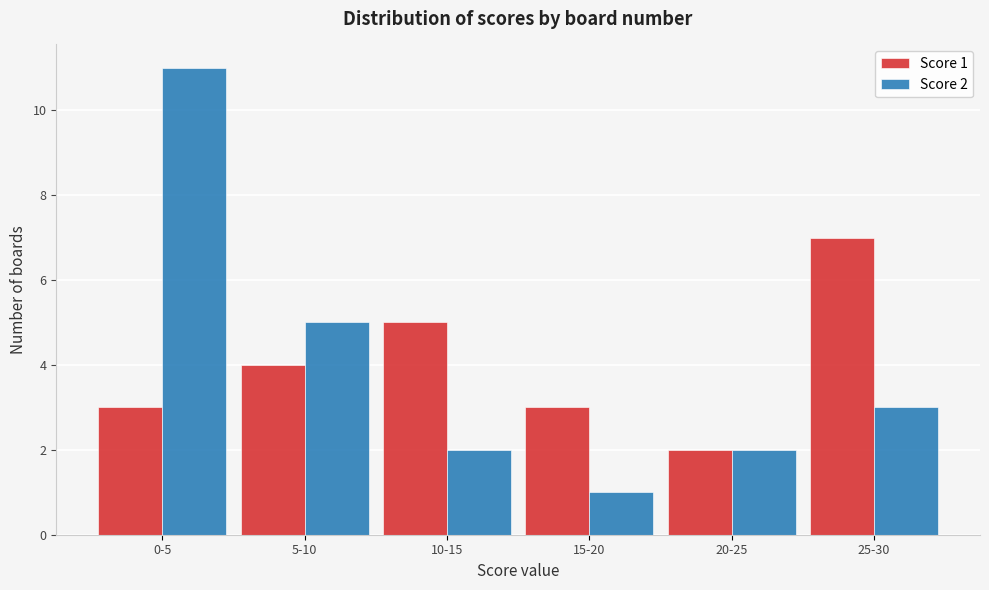

Reading left to right, what are all the values shown in this chart?

Score 1: 3	4	5	3	2	7
Score 2: 11	5	2	1	2	3